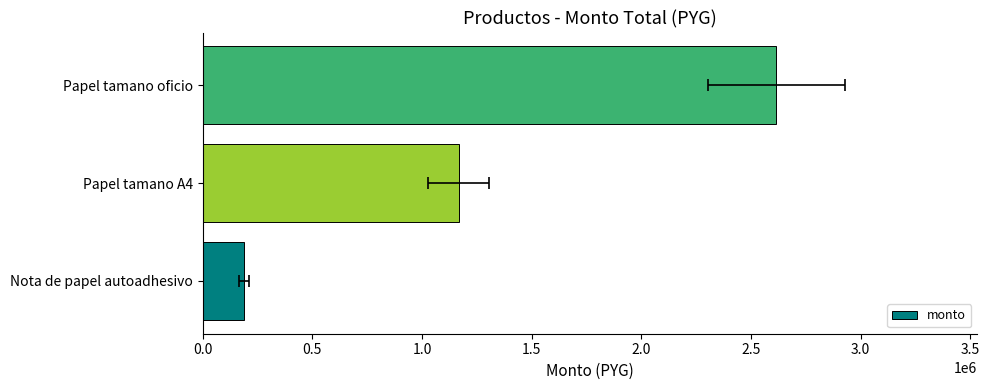

Where does the data first go above 1166650?

Papel tamano oficio